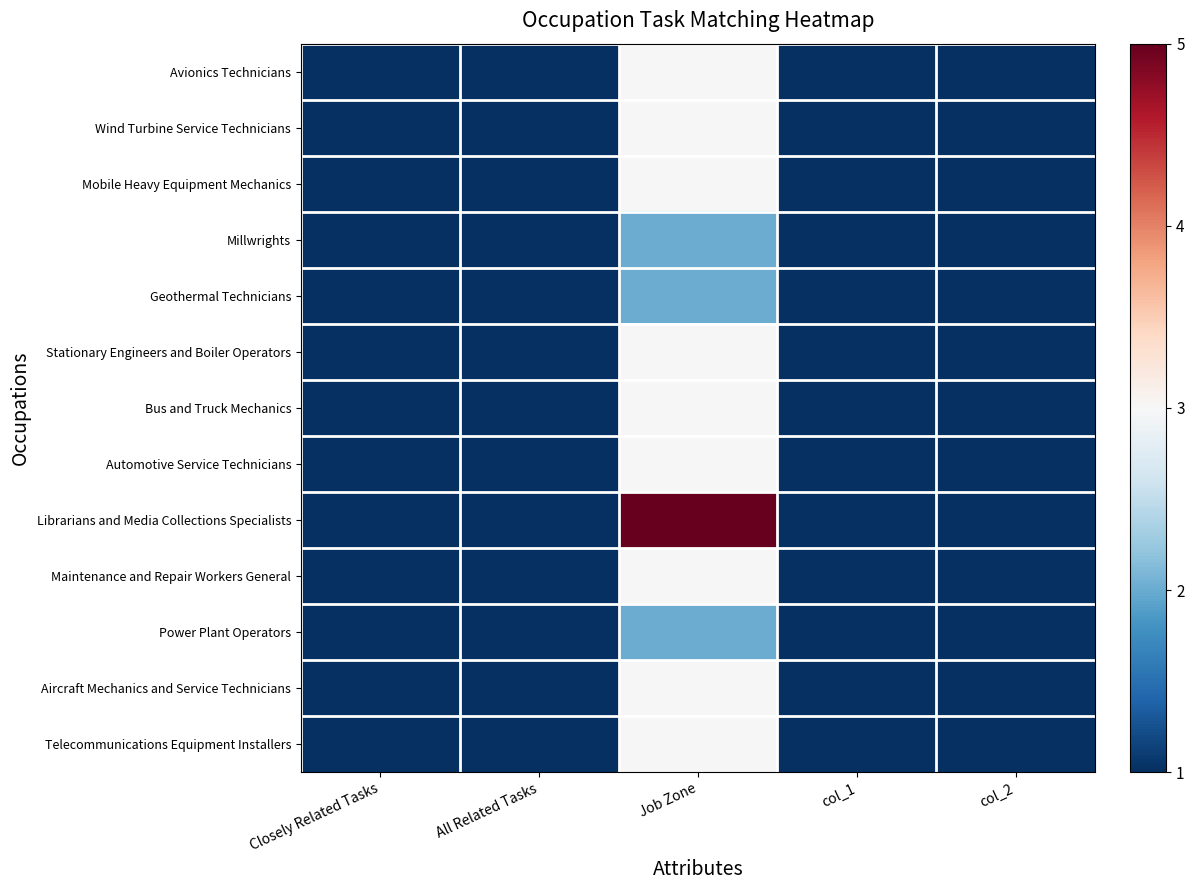

Reading left to right, list all the values displayed in this chart.

Avionics Technicians: Closely Related Tasks=1	All Related Tasks=1	Job Zone=3	col_1=1	col_2=1
Wind Turbine Service Technicians: Closely Related Tasks=1	All Related Tasks=1	Job Zone=3	col_1=1	col_2=1
Mobile Heavy Equipment Mechanics: Closely Related Tasks=1	All Related Tasks=1	Job Zone=3	col_1=1	col_2=1
Millwrights: Closely Related Tasks=1	All Related Tasks=1	Job Zone=2	col_1=1	col_2=1
Geothermal Technicians: Closely Related Tasks=1	All Related Tasks=1	Job Zone=2	col_1=1	col_2=1
Stationary Engineers and Boiler Operators: Closely Related Tasks=1	All Related Tasks=1	Job Zone=3	col_1=1	col_2=1
Bus and Truck Mechanics: Closely Related Tasks=1	All Related Tasks=1	Job Zone=3	col_1=1	col_2=1
Automotive Service Technicians: Closely Related Tasks=1	All Related Tasks=1	Job Zone=3	col_1=1	col_2=1
Librarians and Media Collections Specialists: Closely Related Tasks=1	All Related Tasks=1	Job Zone=5	col_1=1	col_2=1
Maintenance and Repair Workers General: Closely Related Tasks=1	All Related Tasks=1	Job Zone=3	col_1=1	col_2=1
Power Plant Operators: Closely Related Tasks=1	All Related Tasks=1	Job Zone=2	col_1=1	col_2=1
Aircraft Mechanics and Service Technicians: Closely Related Tasks=1	All Related Tasks=1	Job Zone=3	col_1=1	col_2=1
Telecommunications Equipment Installers: Closely Related Tasks=1	All Related Tasks=1	Job Zone=3	col_1=1	col_2=1